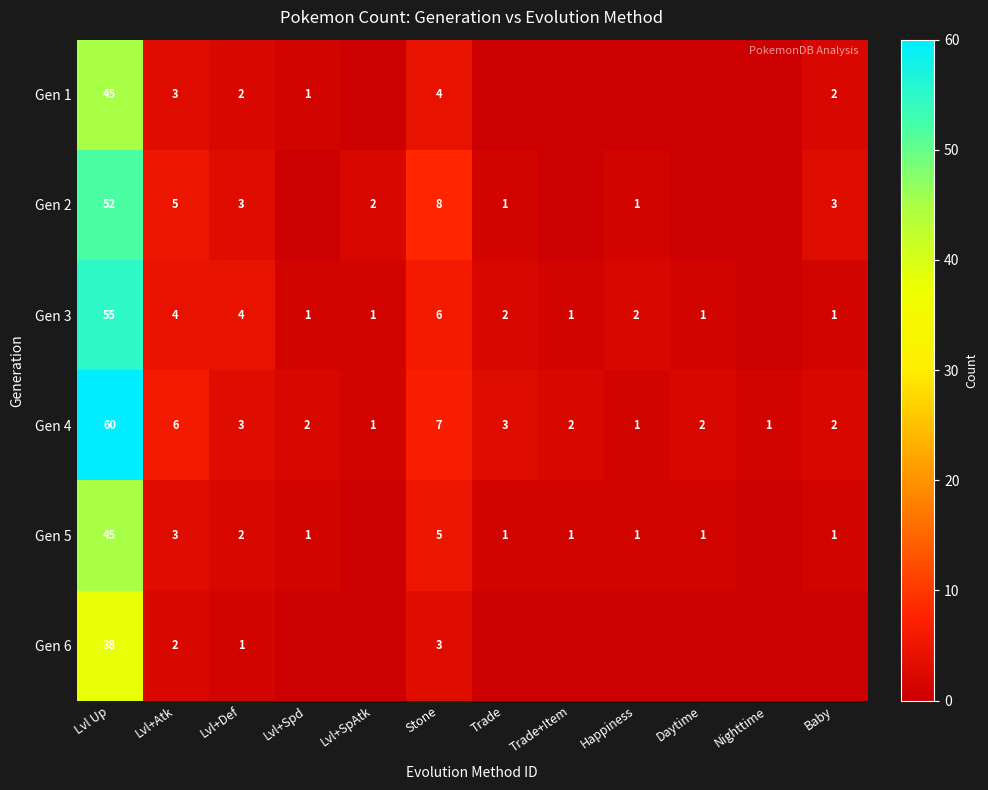

What is the difference between the highest and lowest values at Stone?

5